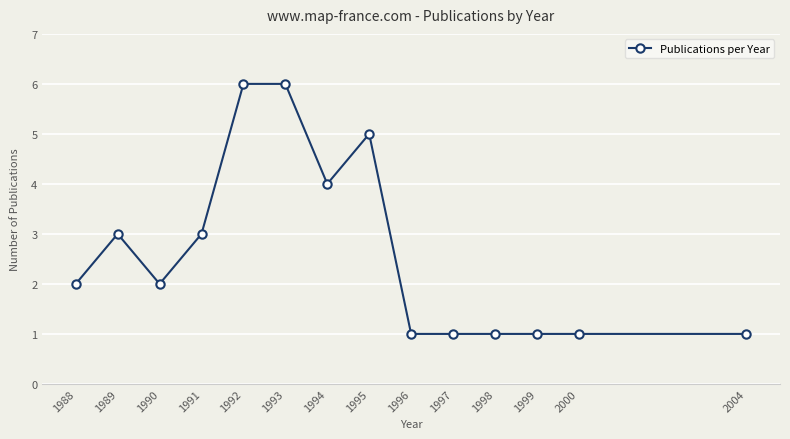

What is the maximum value shown in the chart?

6